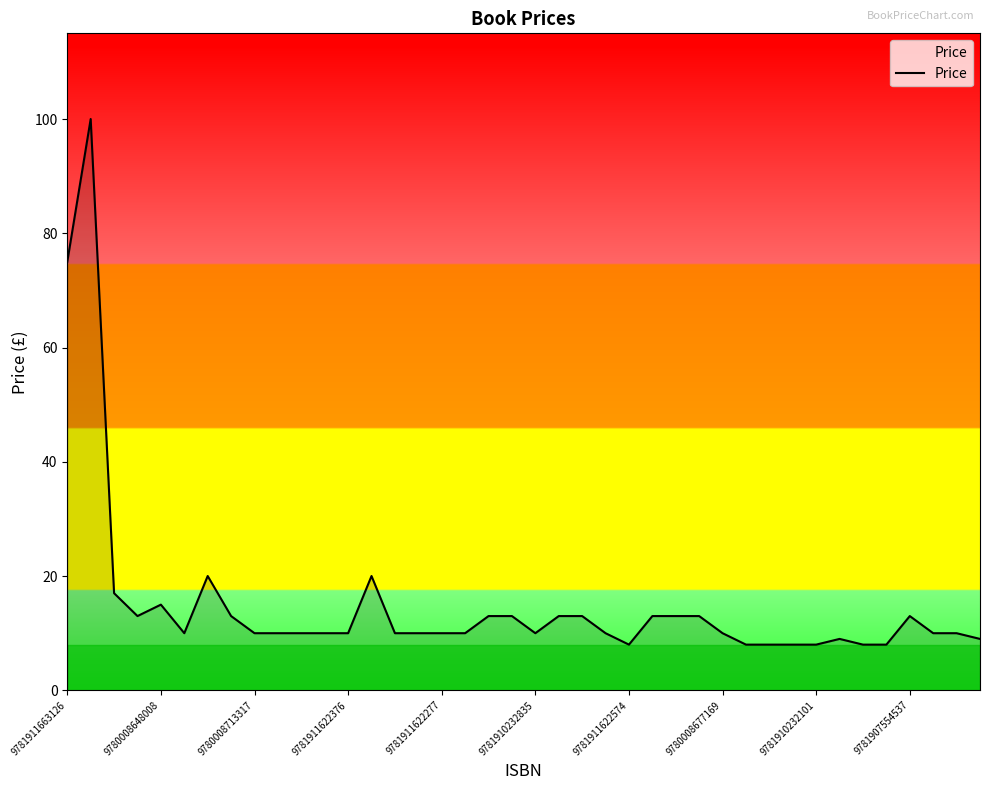

What is the maximum value shown in the chart?

100.0